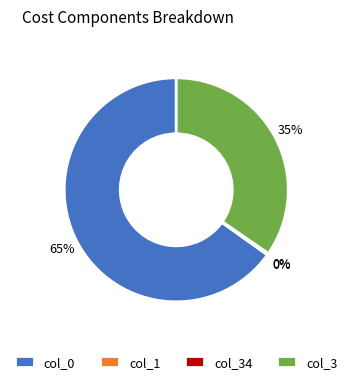

The col_0 slice represents 65% of the pie. True or false?

True